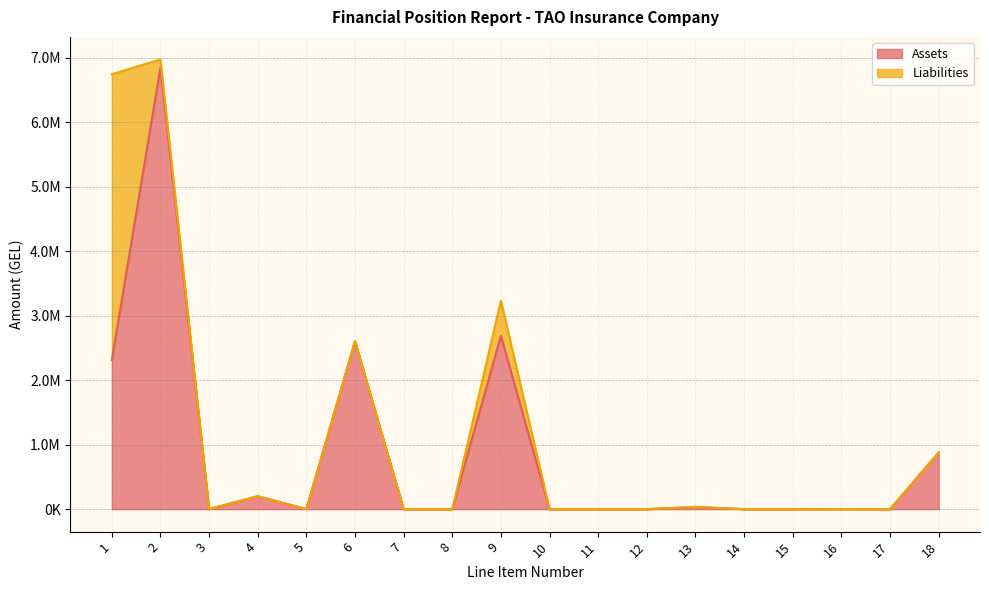

Which label corresponds to the largest value in the chart?

2